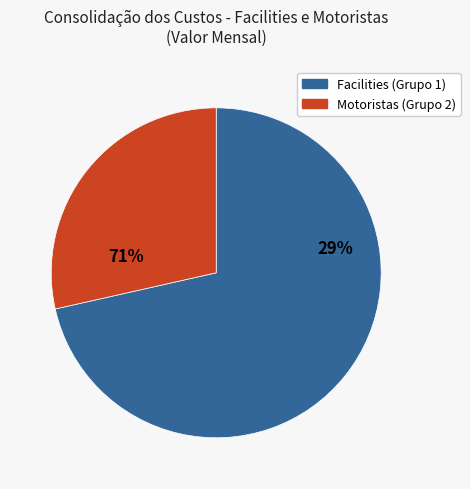

How many slices are in this pie chart?

2